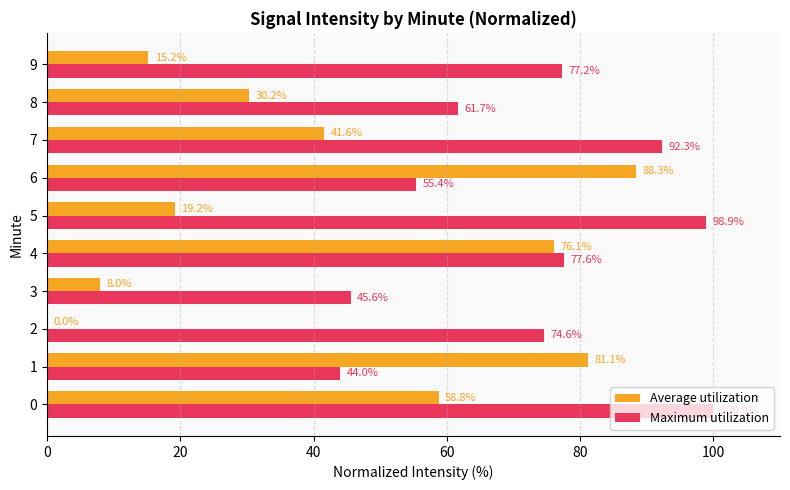

What is the sum of the Maximum utilization values at 8 and 1?

105.7